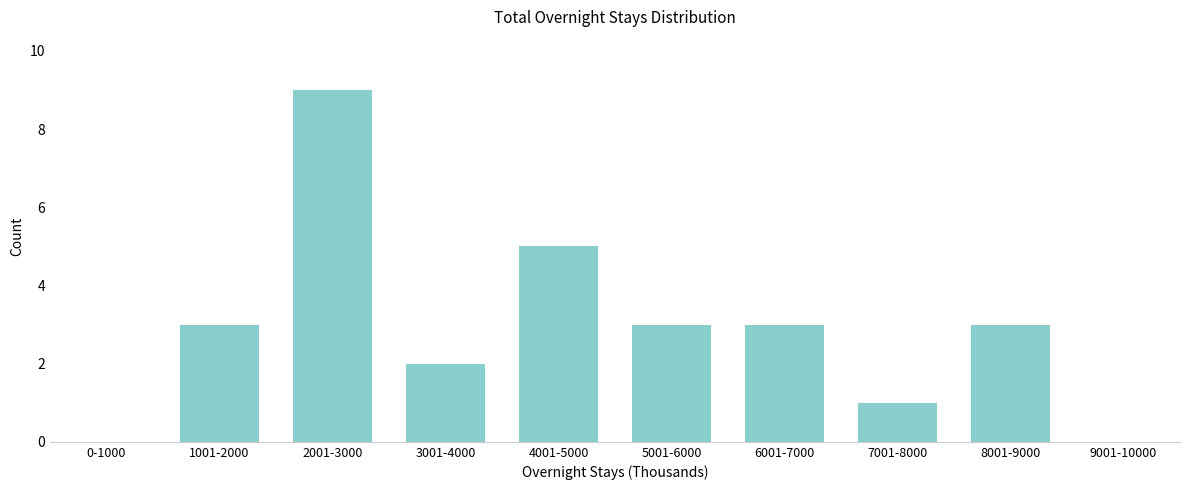

Reading right to left, what are all the values shown in this chart?

9001-10000=0	8001-9000=3	7001-8000=1	6001-7000=3	5001-6000=3	4001-5000=5	3001-4000=2	2001-3000=9	1001-2000=3	0-1000=0